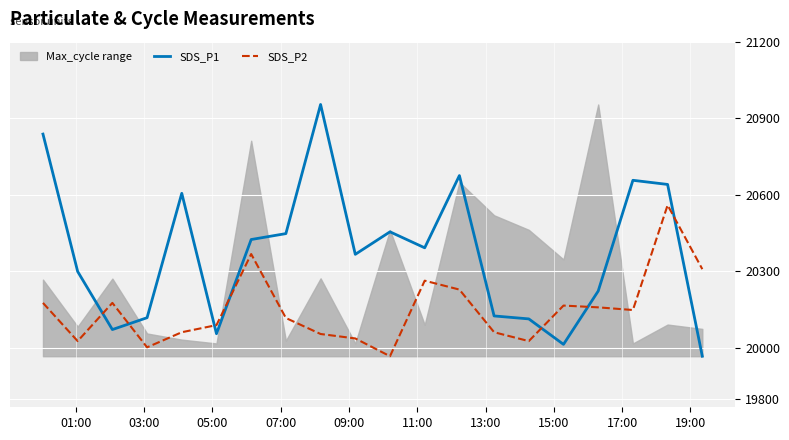

How many intersections are there between SDS_P2 and SDS_P1?

7